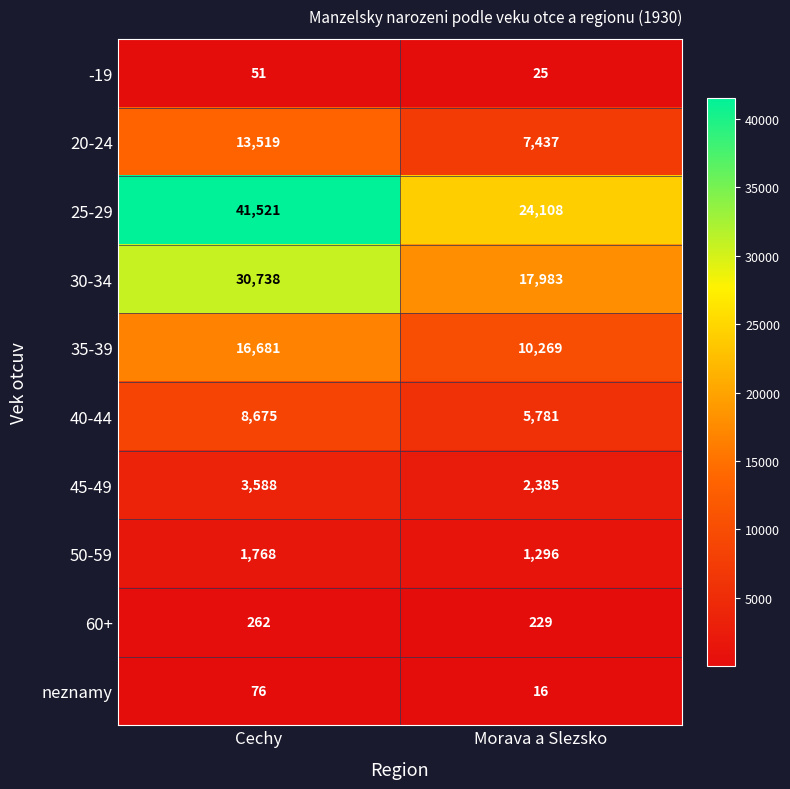

Which series has the widest spread of values?

25-29